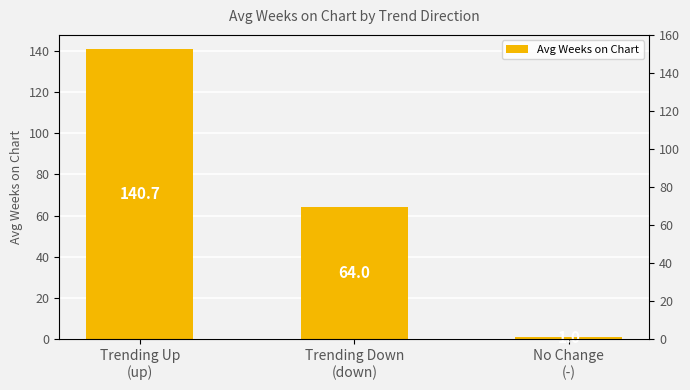

What is the sum of the values at Trending Down
(down) and Trending Up
(up)?

204.7